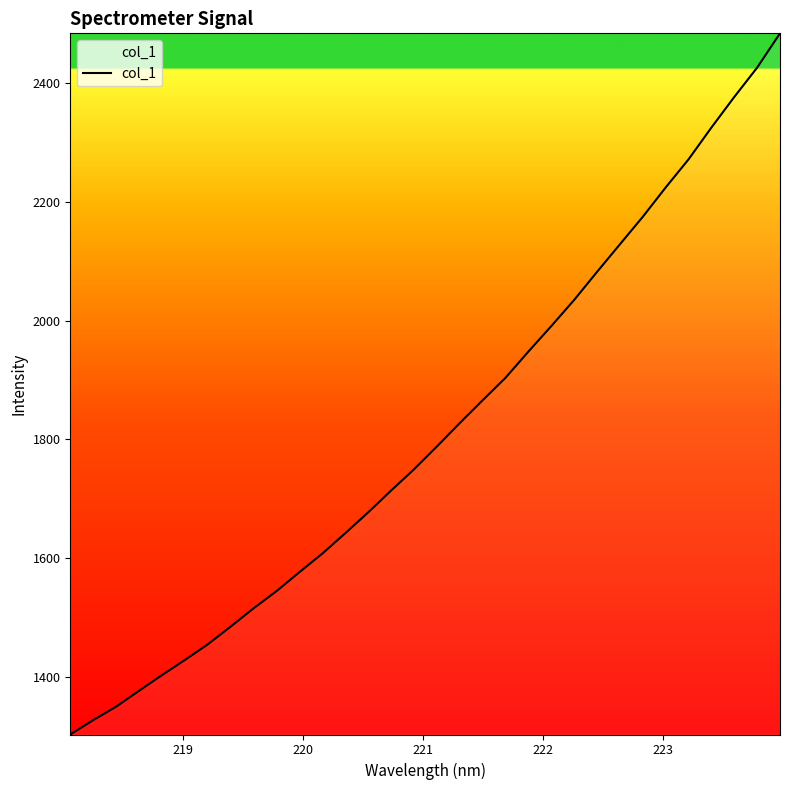

What is the maximum value shown in the chart?

2484.2